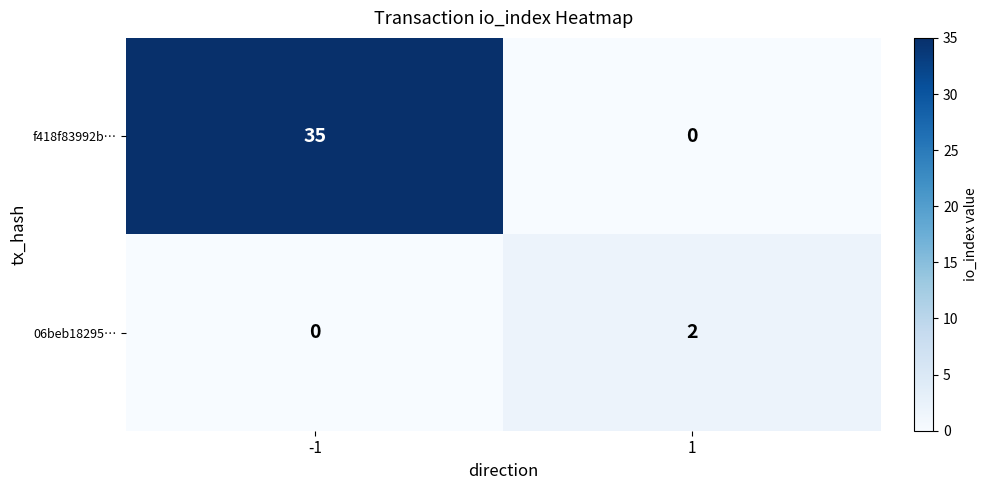

Which series has the widest spread of values?

f418f83992b…